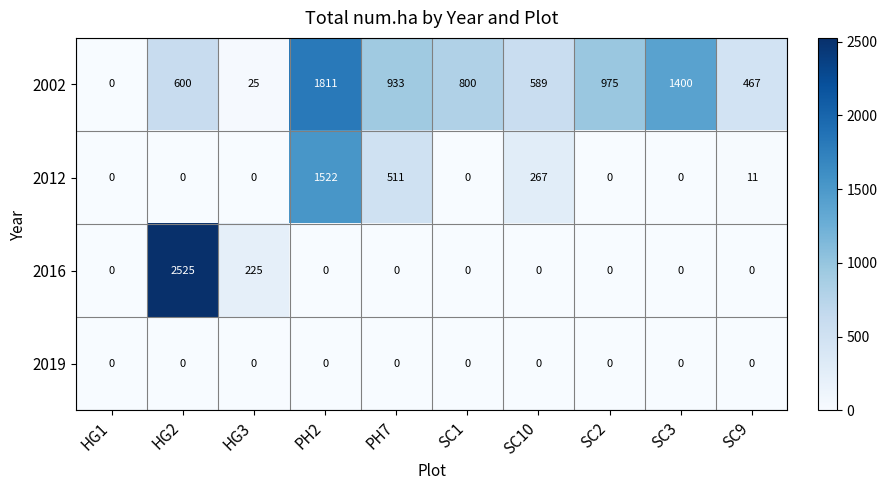

Where is 2012 nearest to the value 761?

PH7